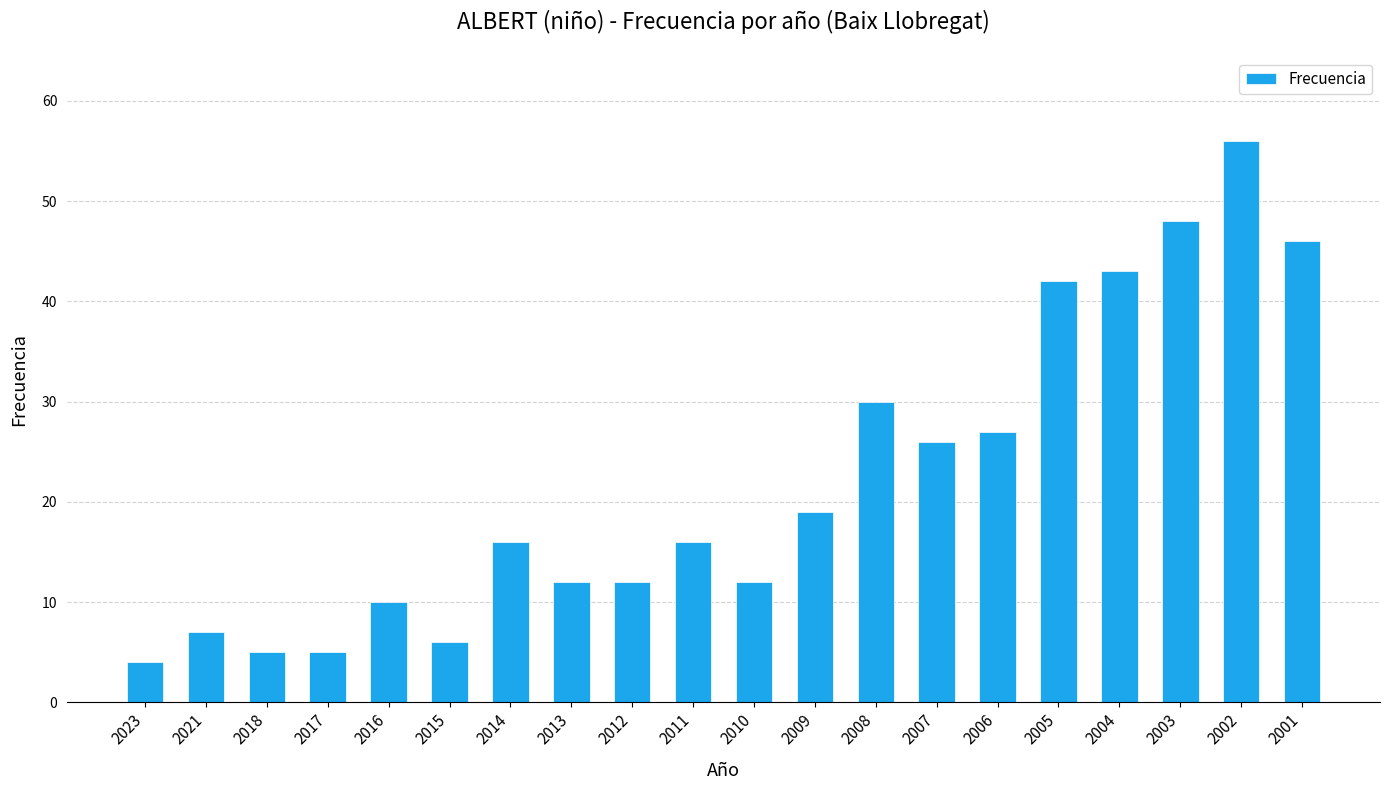

What is the minimum value shown in the chart?

4